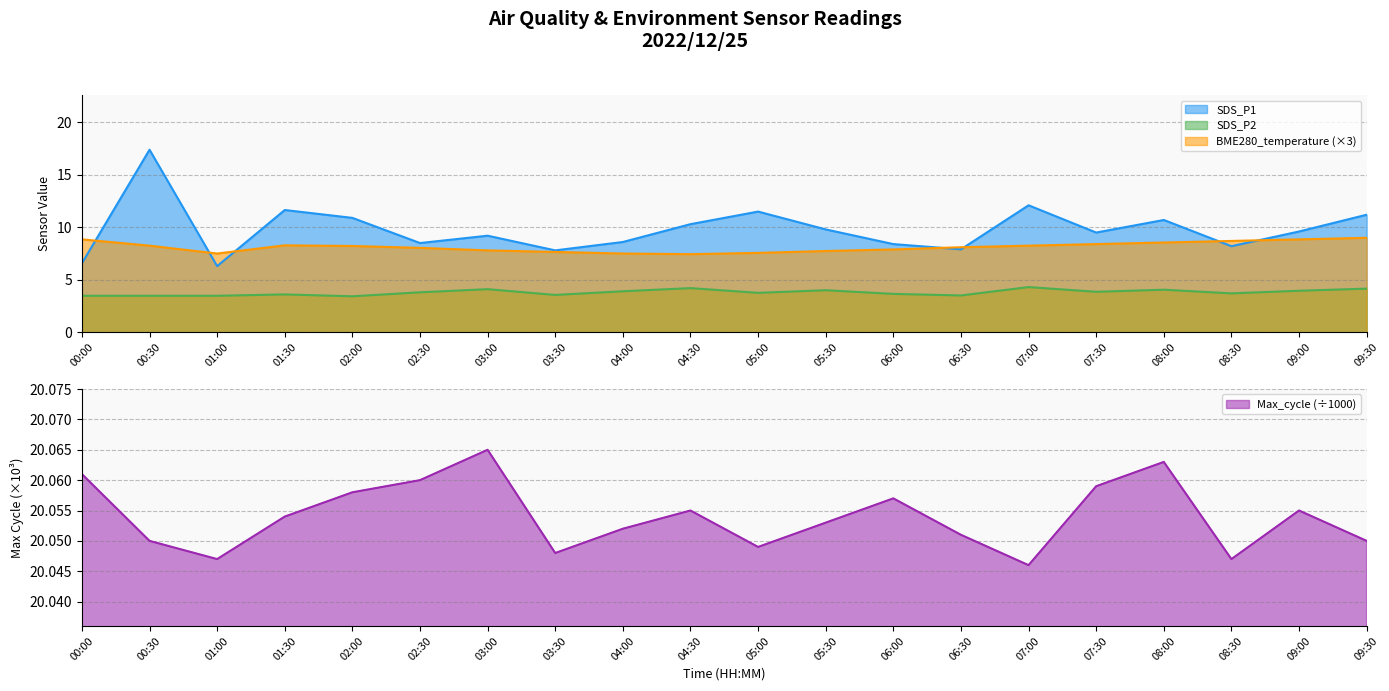

Rank the series at 08:30 from highest to lowest value.

Max_cycle, BME280_temperature, SDS_P1, SDS_P2